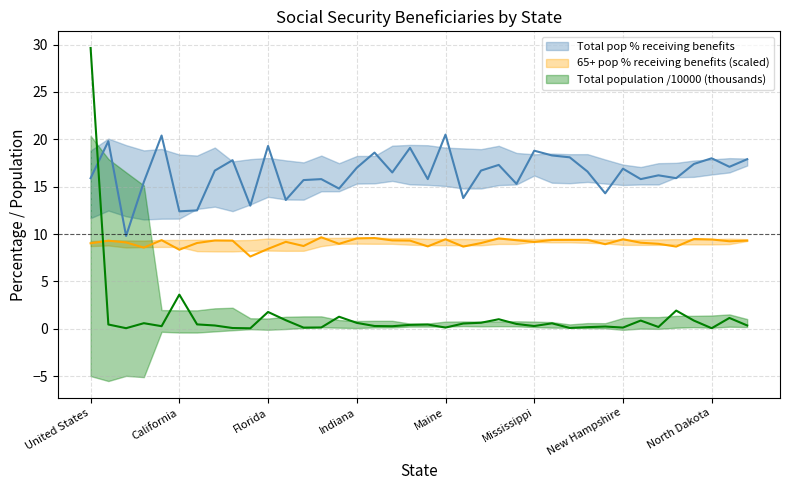

Is the value of Total pop % receiving benefits at Maryland greater than the value of 65+ pop % receiving benefits at Ohio?

Yes